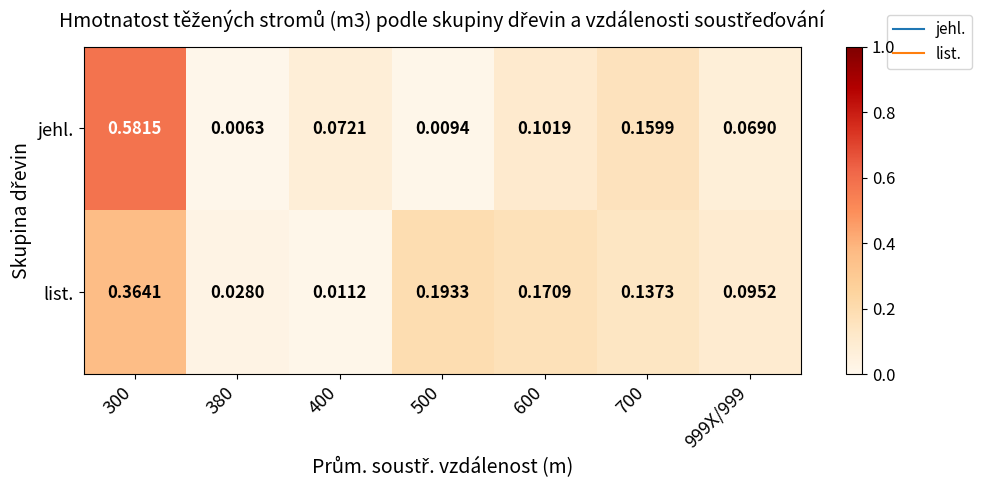

Rank the series at 400 from lowest to highest value.

list., jehl.